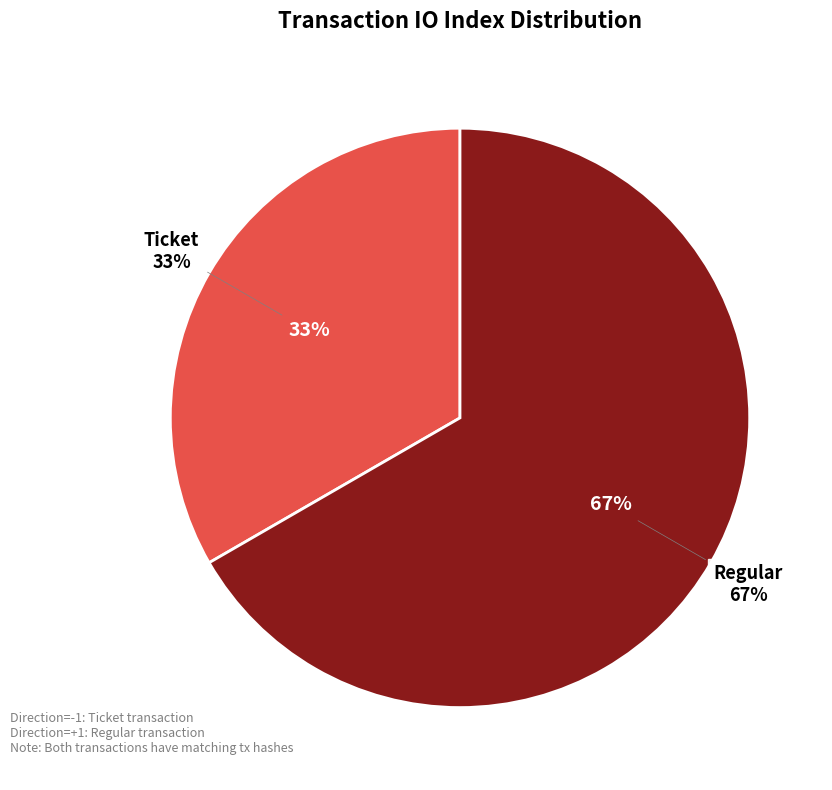

Is there a majority slice in this chart?

Yes